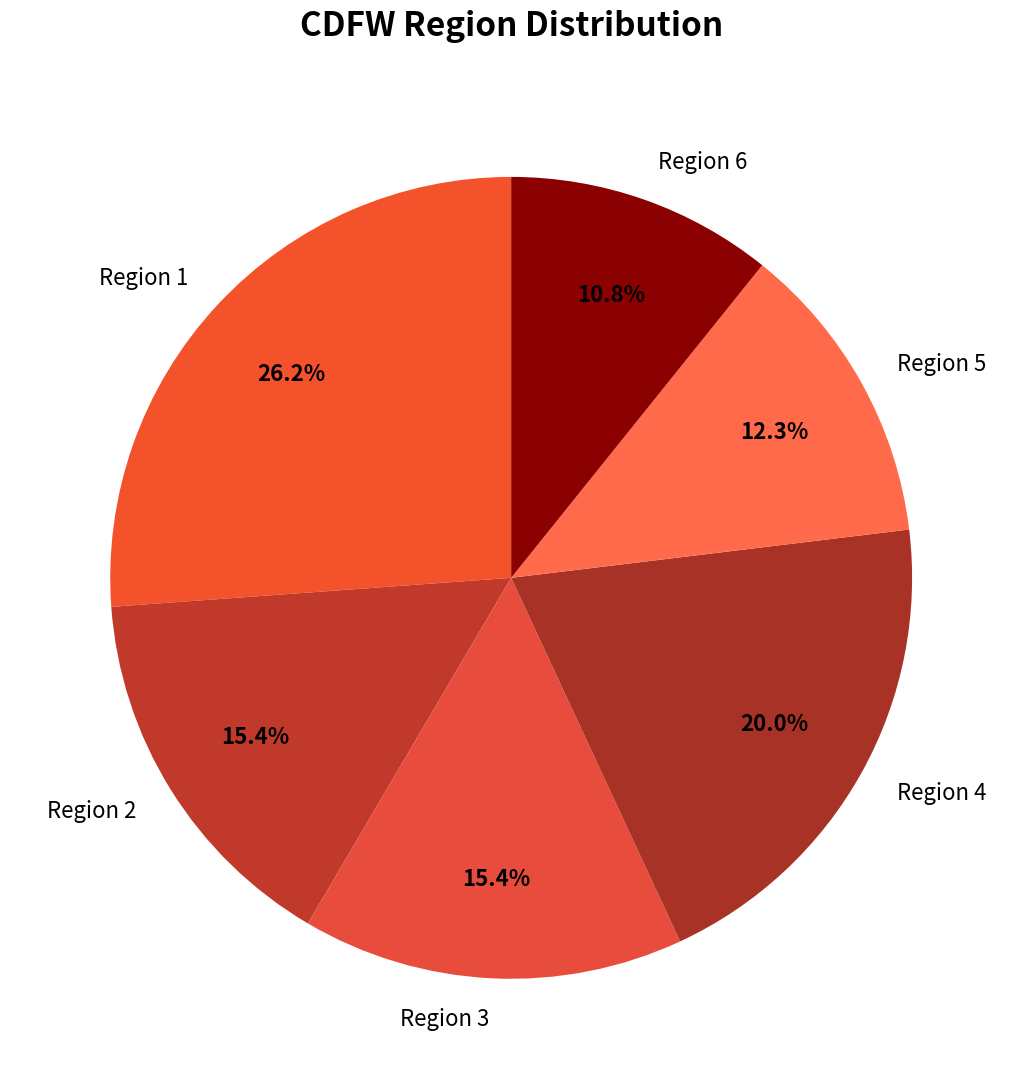

Is Region 6 the majority of the pie?

No